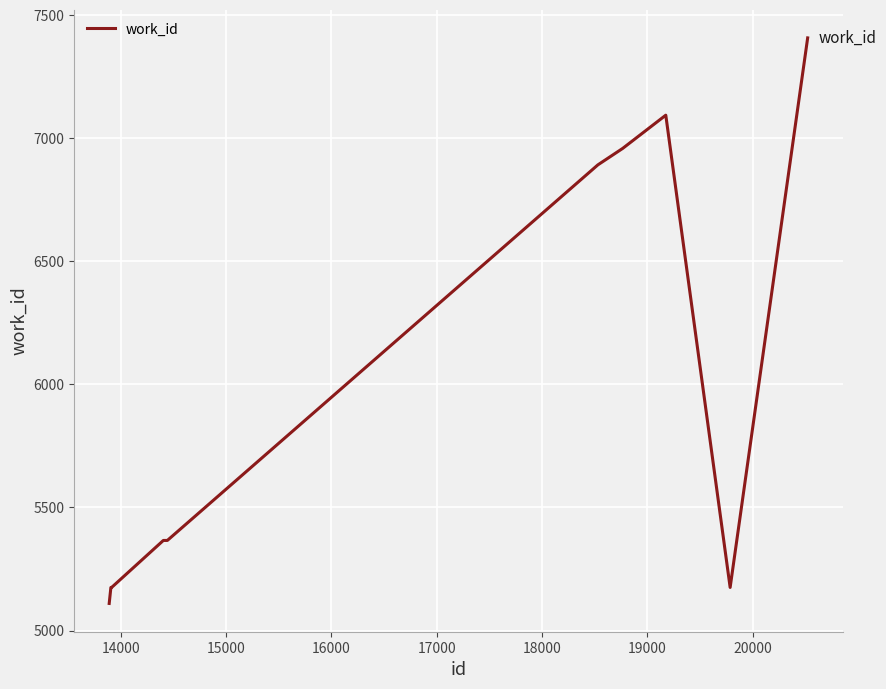

What is the minimum value shown in the chart?

5110